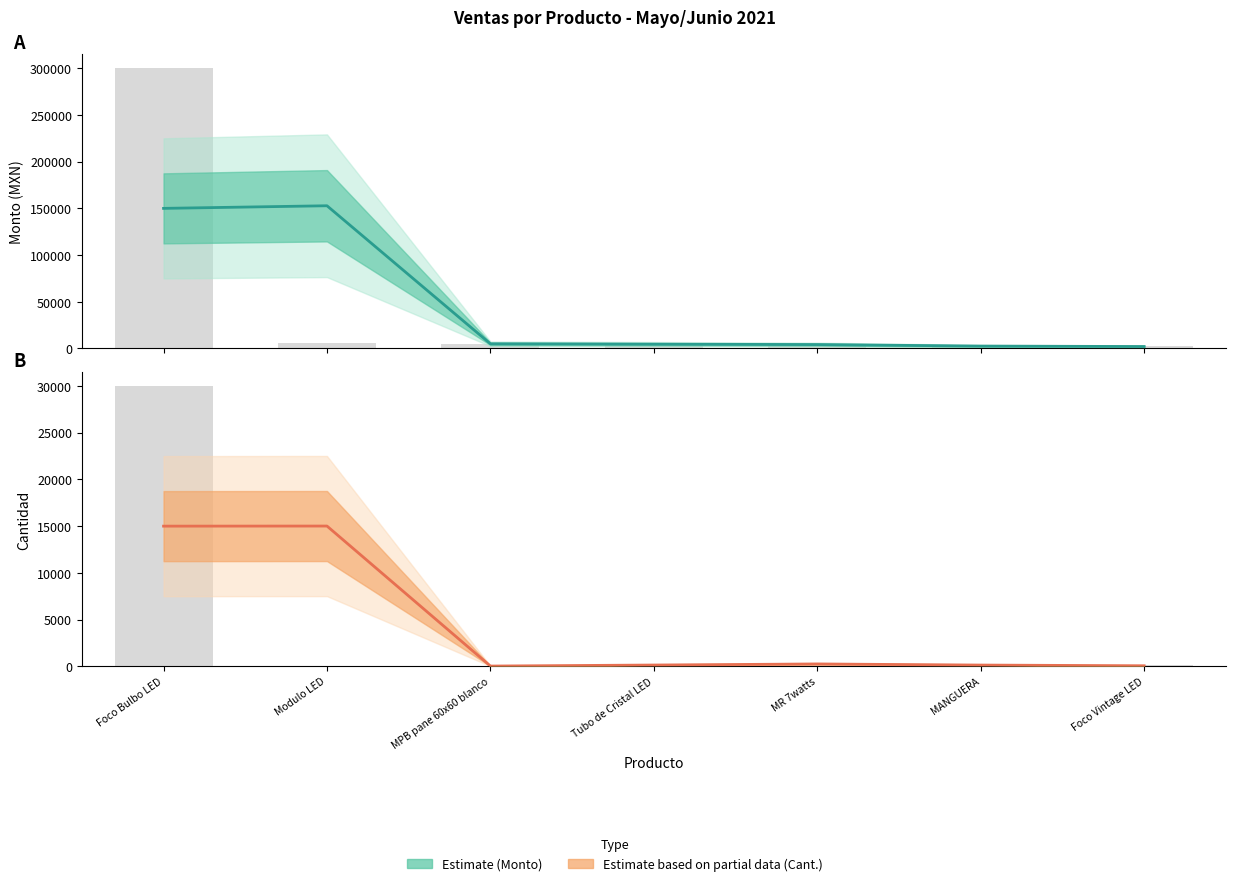

At which category is the sum across all series the highest?

Modulo LED